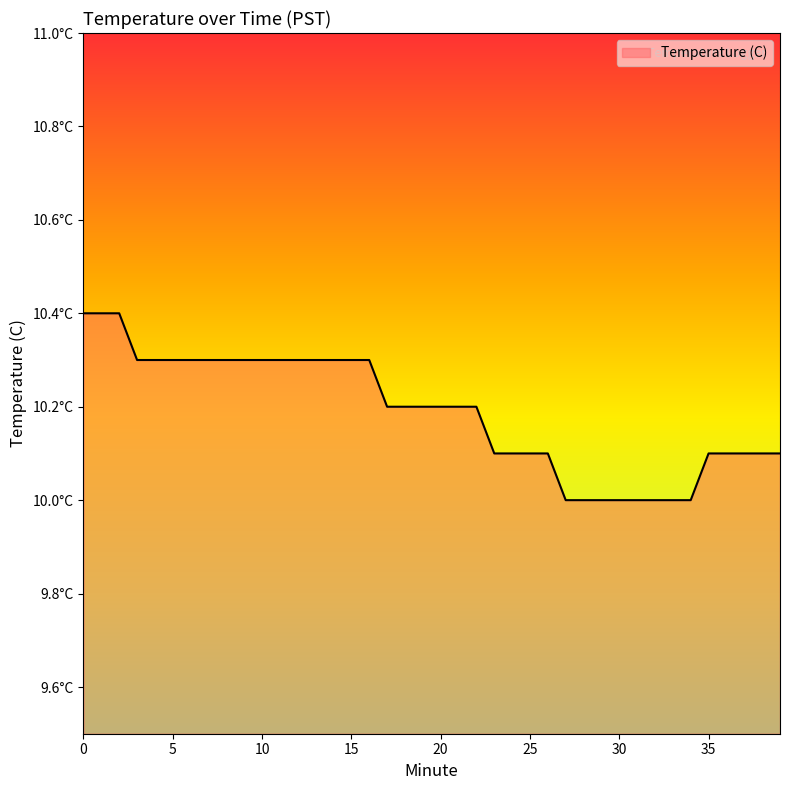

Reading right to left, what are all the values shown in this chart?

39=10.1	38=10.1	37=10.1	36=10.1	35=10.1	34=10.0	33=10.0	32=10.0	31=10.0	30=10.0	29=10.0	28=10.0	27=10.0	26=10.1	25=10.1	24=10.1	23=10.1	22=10.2	21=10.2	20=10.2	19=10.2	18=10.2	17=10.2	16=10.3	15=10.3	14=10.3	13=10.3	12=10.3	11=10.3	10=10.3	9=10.3	8=10.3	7=10.3	6=10.3	5=10.3	4=10.3	3=10.3	2=10.4	1=10.4	0=10.4